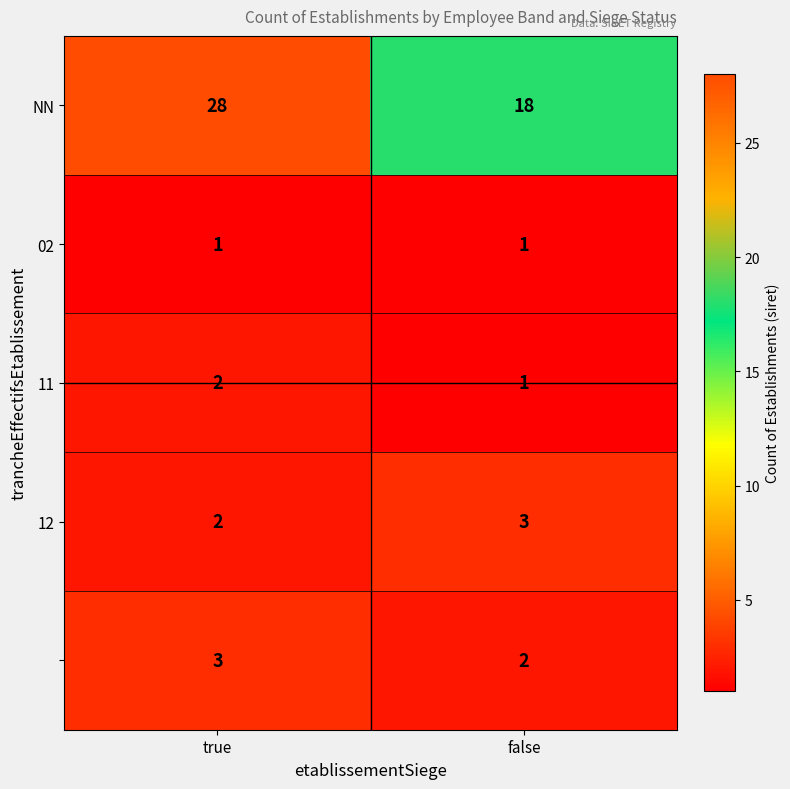

What is the total value across all series at true?

36